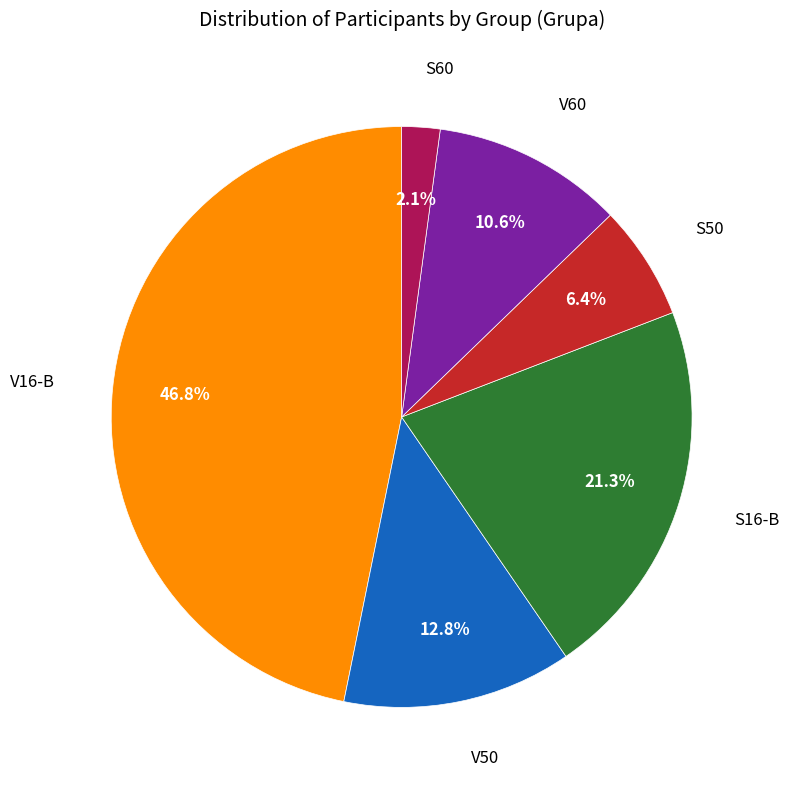

Is there any slice that represents more than half of the pie?

No